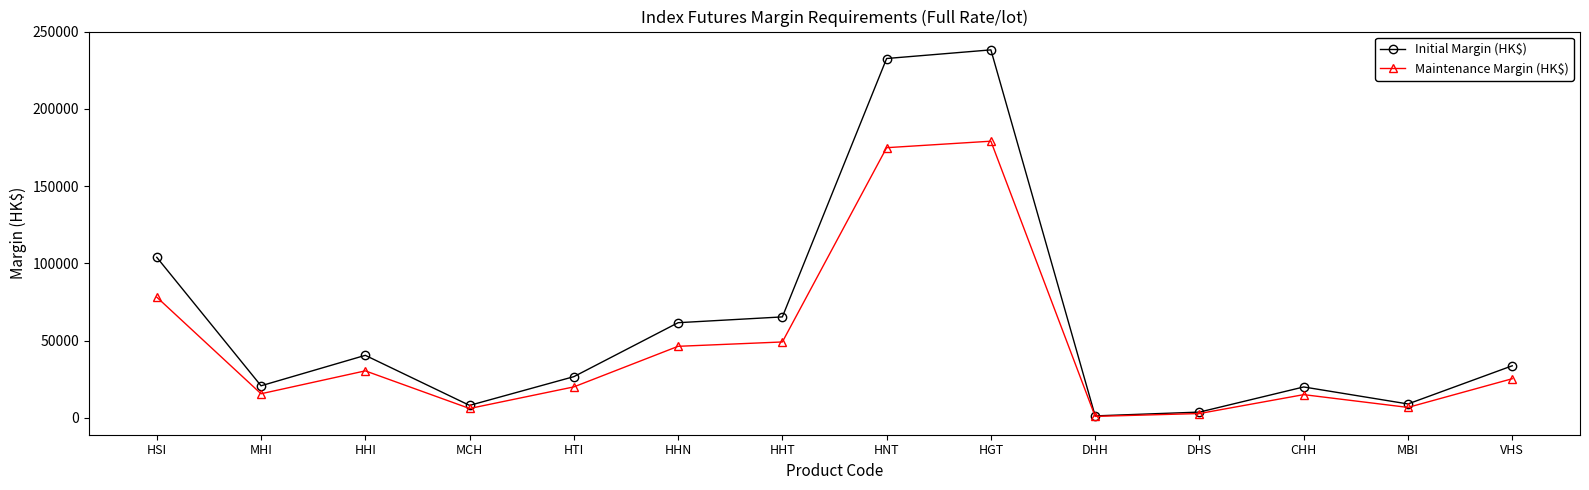

Rank the series by their maximum value, from highest to lowest.

Initial Margin (HK$), Maintenance Margin (HK$)